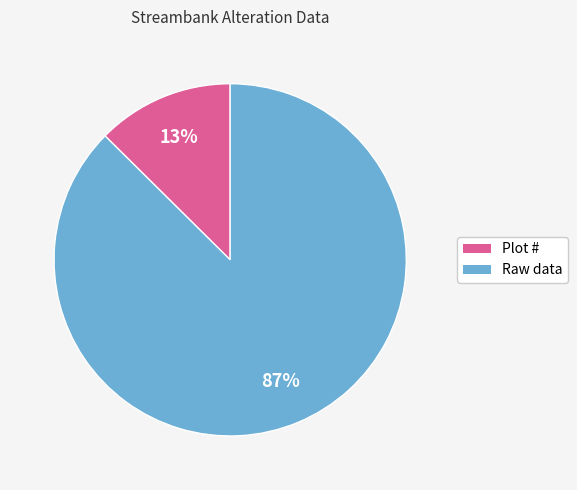

Do Plot # and Raw data together represent more than half of the pie?

Yes